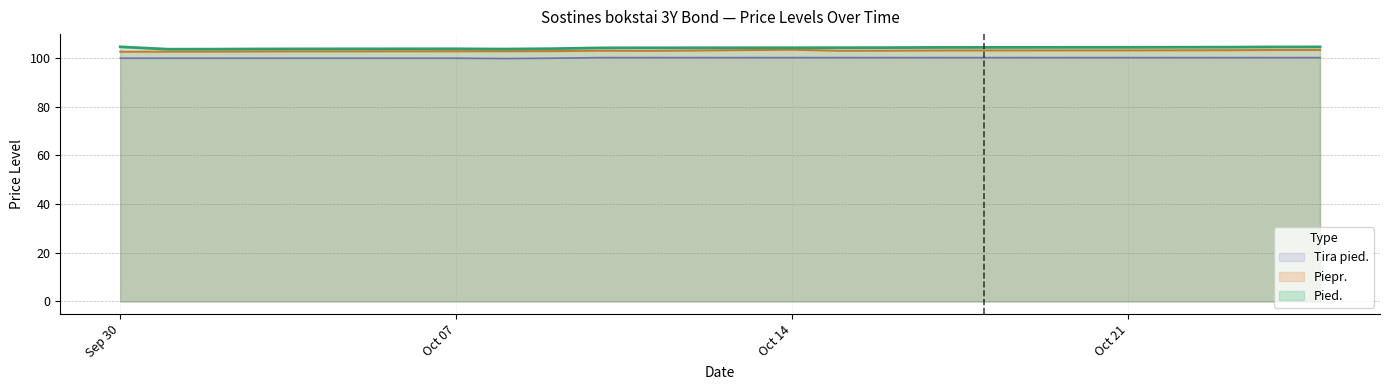

How many distinct data groups are displayed?

3